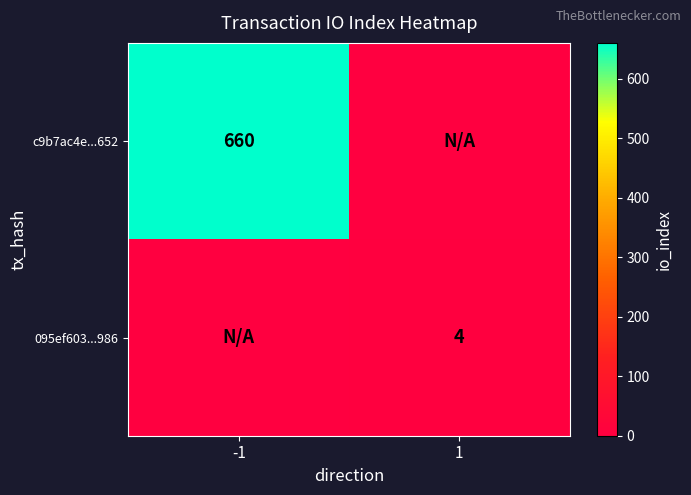

At which category is the sum across all series the highest?

-1